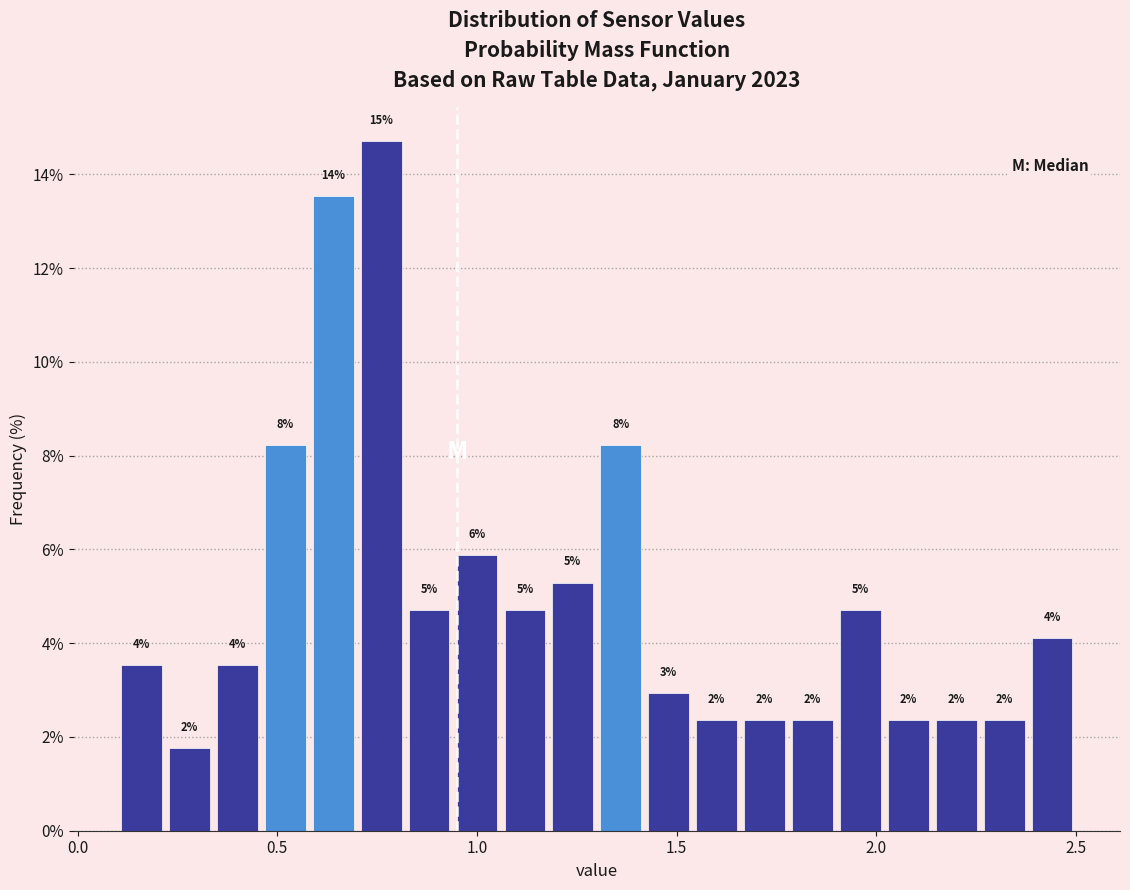

Read against the x-axis, roughly where is the centre of the tallest bar?

0.75